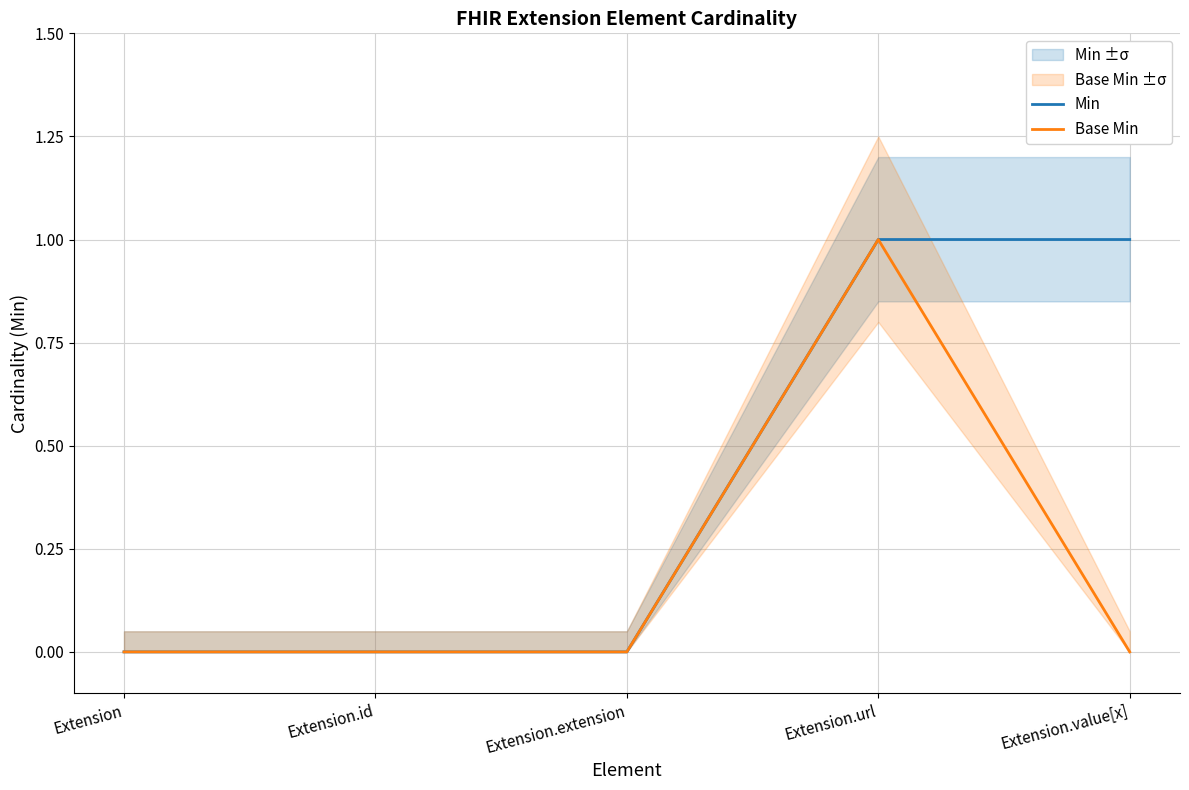

How many positive values does the Base Min series have?

1